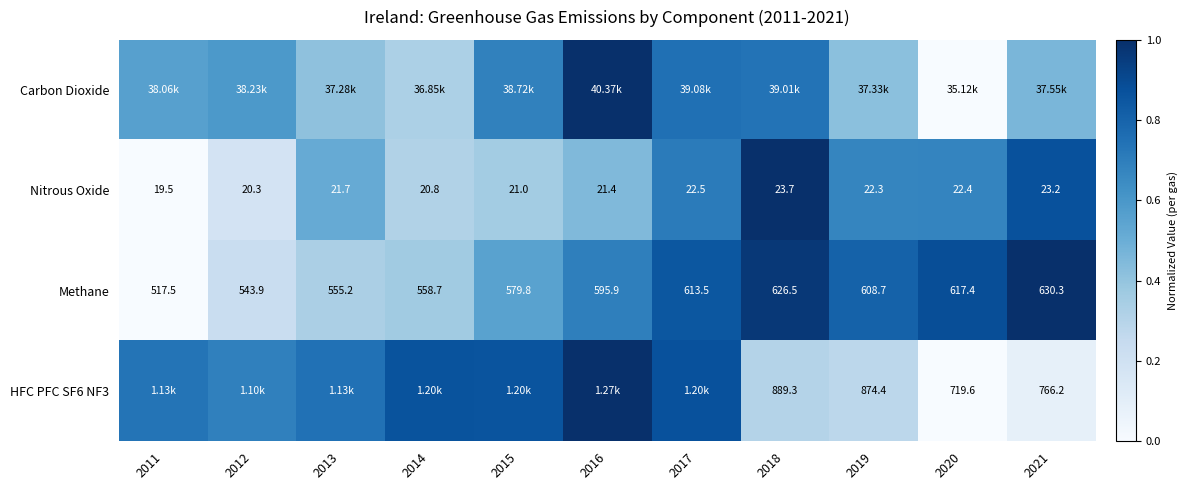

How many data points in Methane are above 595?

6